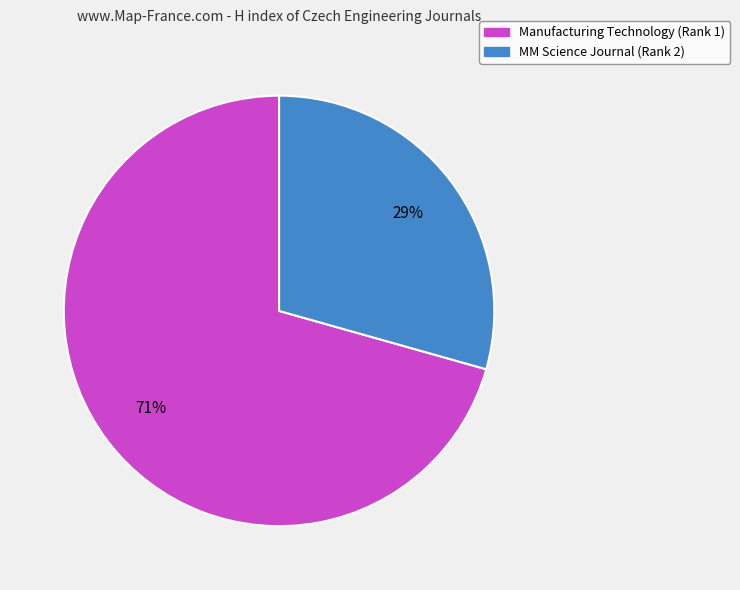

What percentage is the MM Science Journal (Rank 2) slice, to the nearest percent?

29%